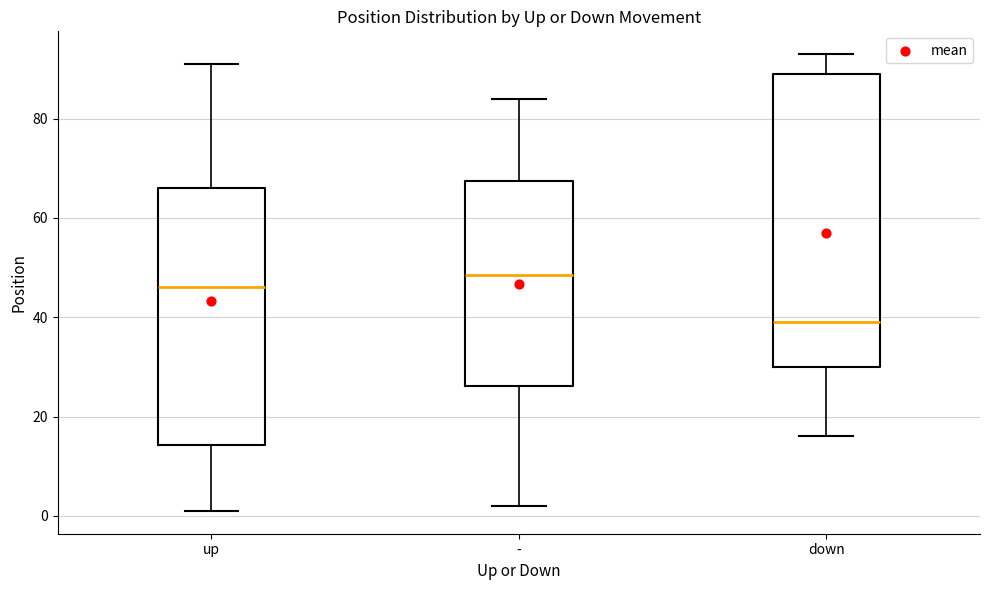

Where does the lower whisker of the box for - end on the y-axis? The values are not printed on the chart, so give them approximately, as read against the axis.

2